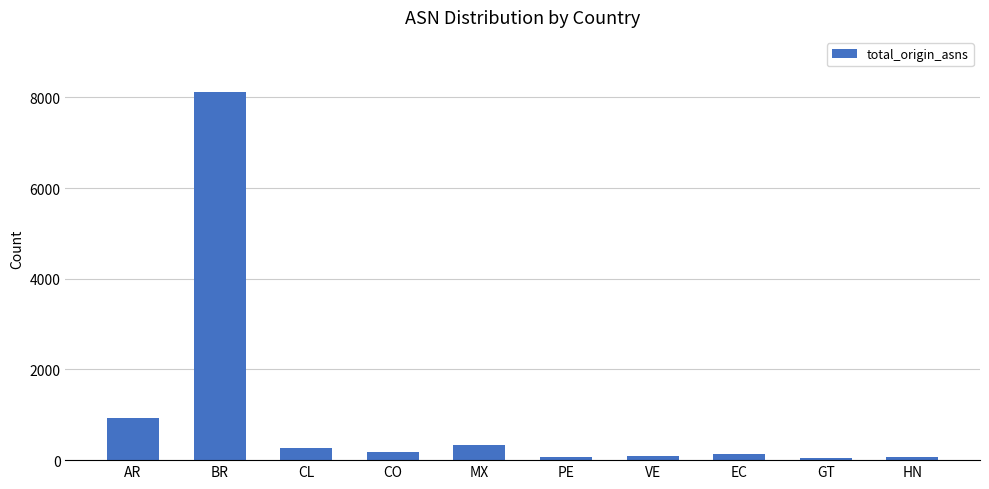

What is the label of the 2nd bar from the left?

BR